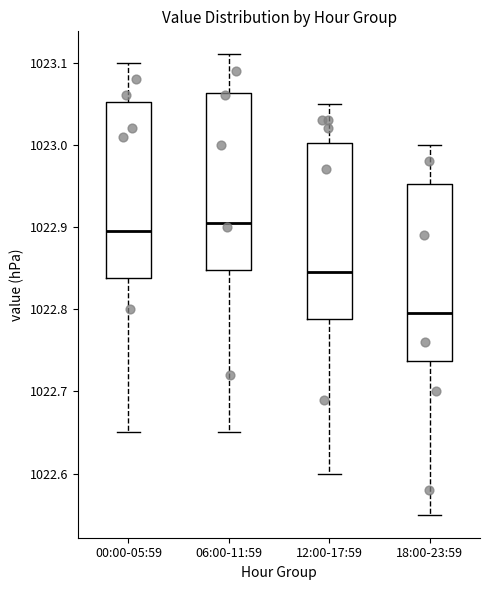

Reading left to right, read every box against the y-axis: the position of its median line, the range the box covers, and the ends of its whiskers. The values are not printed on the chart, so give them approximately, as read against the axis.

00:00-05:59: median 1022.90, box 1022.84 to 1023.05, whiskers 1022.65 to 1023.10
06:00-11:59: median 1022.91, box 1022.85 to 1023.06, whiskers 1022.65 to 1023.11
12:00-17:59: median 1022.85, box 1022.79 to 1023.00, whiskers 1022.60 to 1023.05
18:00-23:59: median 1022.80, box 1022.74 to 1022.95, whiskers 1022.55 to 1023.00